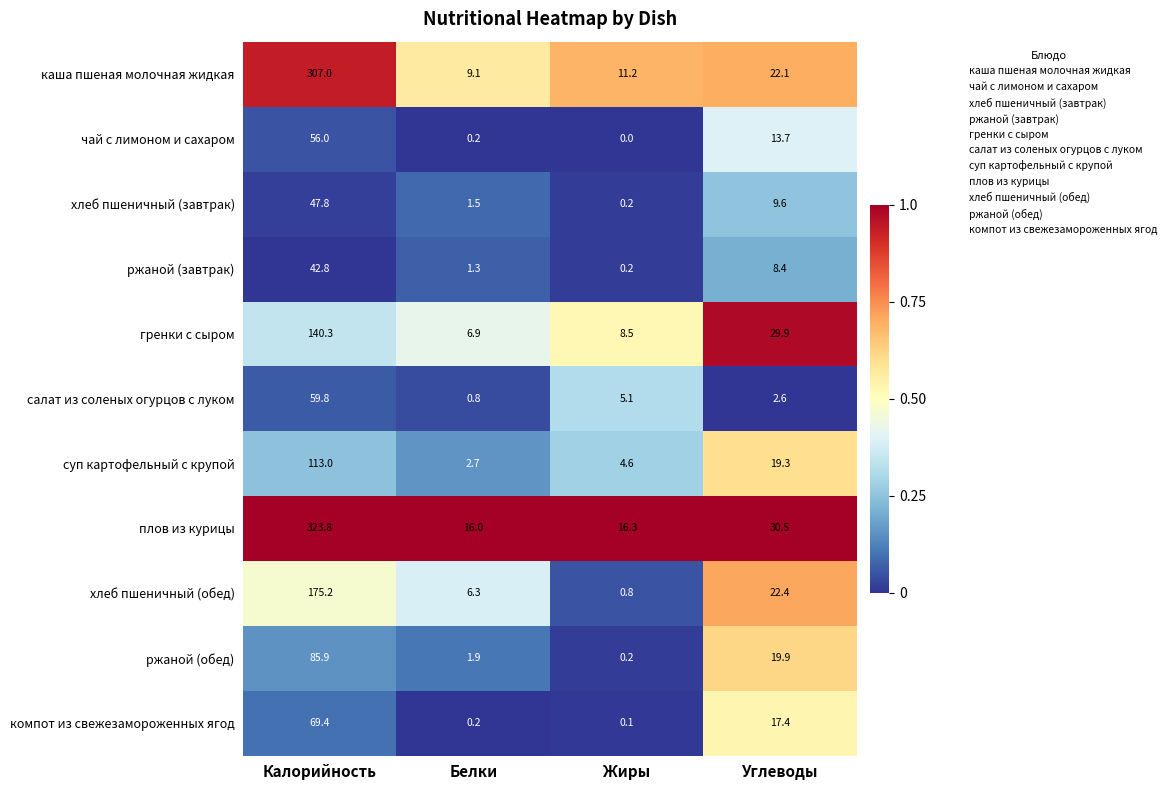

What is the total value across all series at Жиры?

47.2